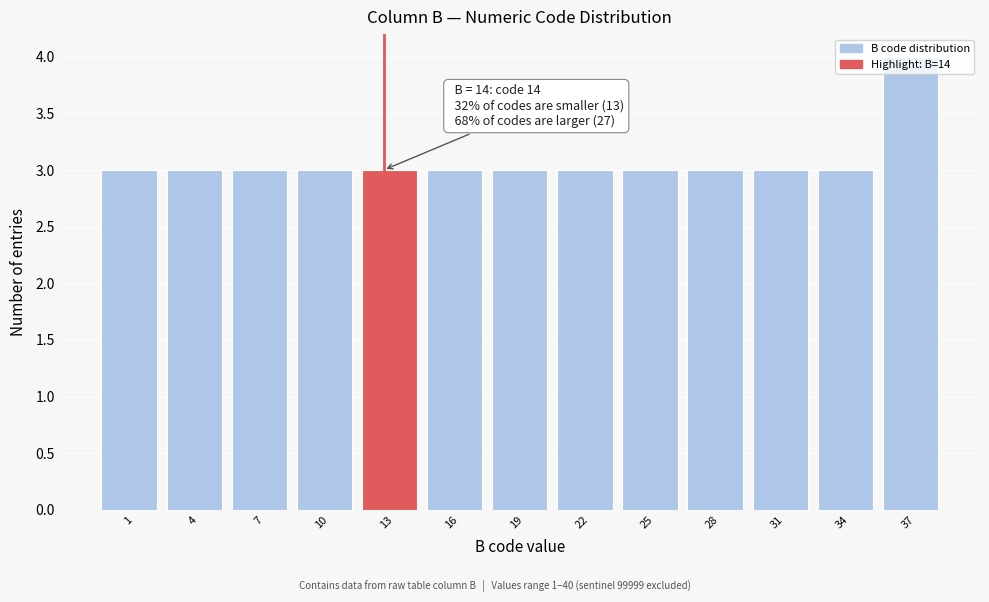

What is the average value?

3